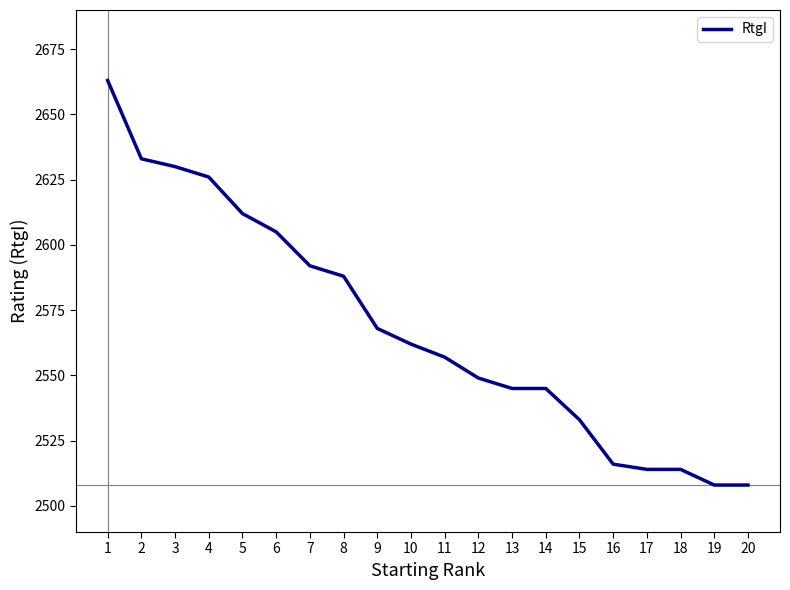

What is the difference between the maximum and minimum values?

155